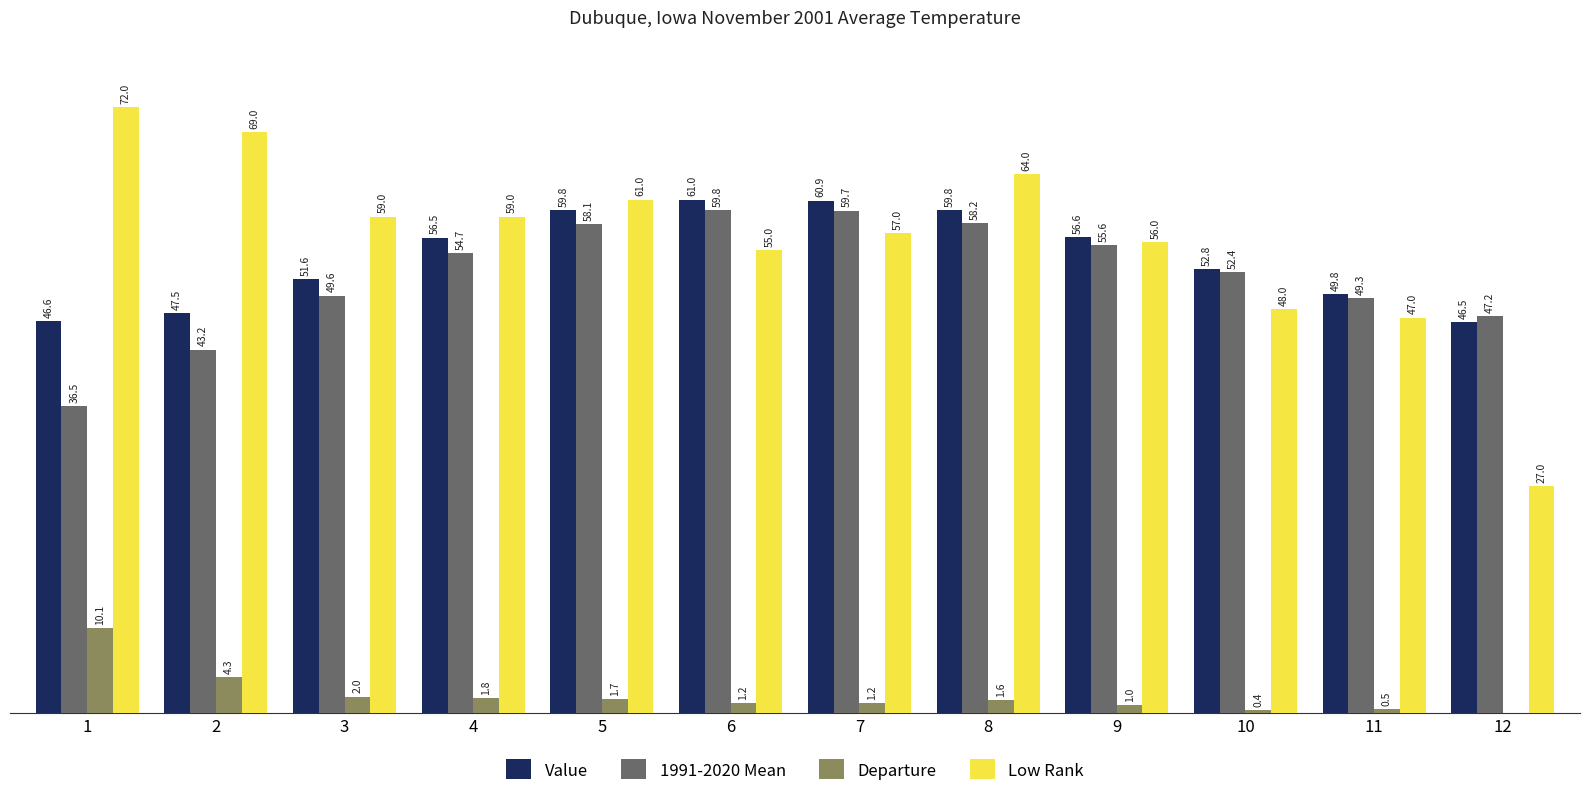

Is the value of Departure at 8 greater than the value of Low Rank at 4?

No